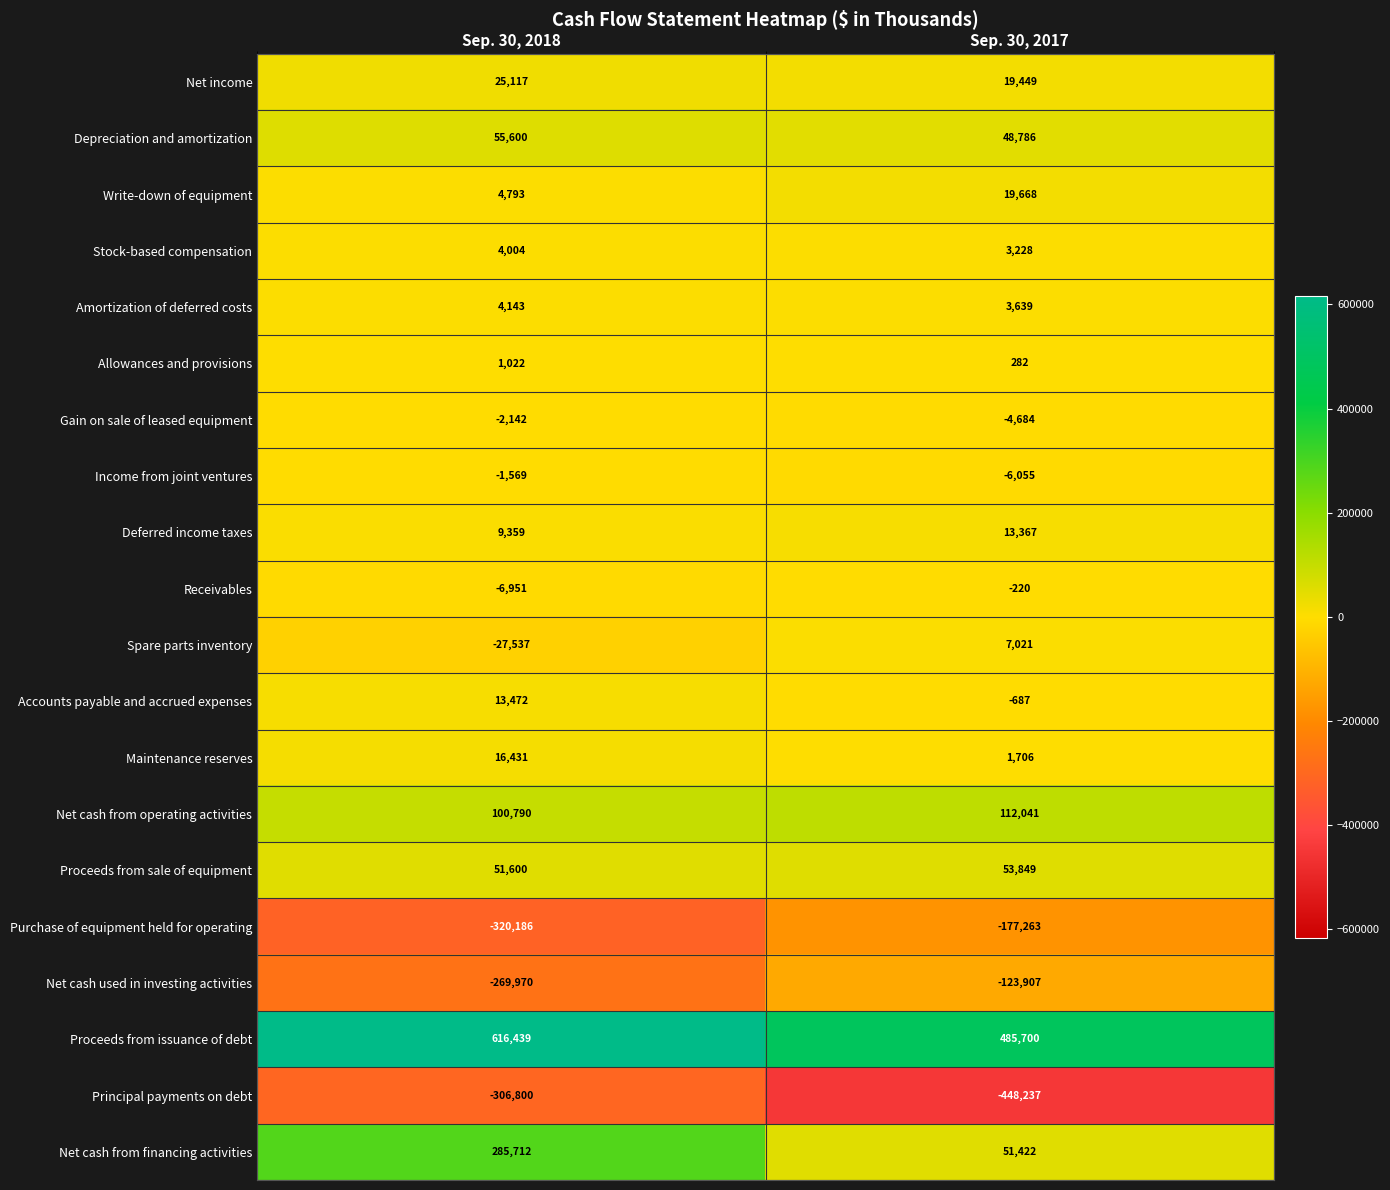

What is the sum of the Spare parts inventory values at Sep. 30, 2017 and Sep. 30, 2018?

-20516